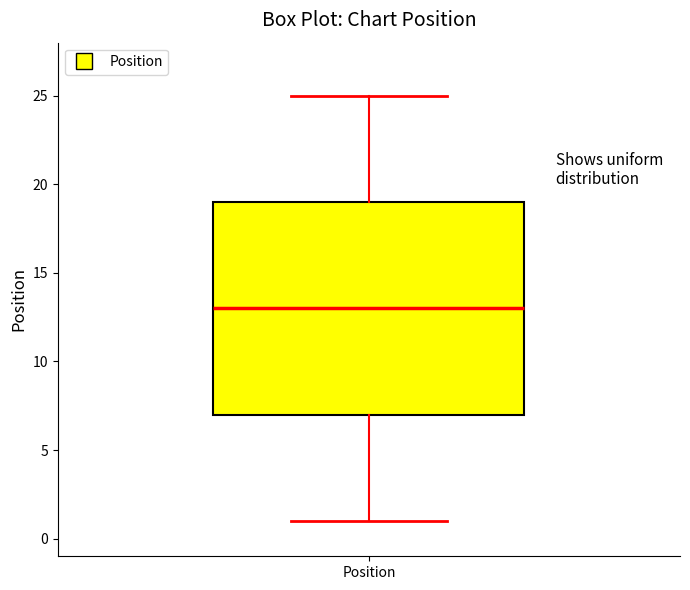

Read this box plot against the y-axis: the position of the median line, the range covered by the box, and the ends of both whiskers. The values are not printed on the chart, so give them approximately, as read against the axis.

median 13, box 7 to 19, whiskers 1 to 25